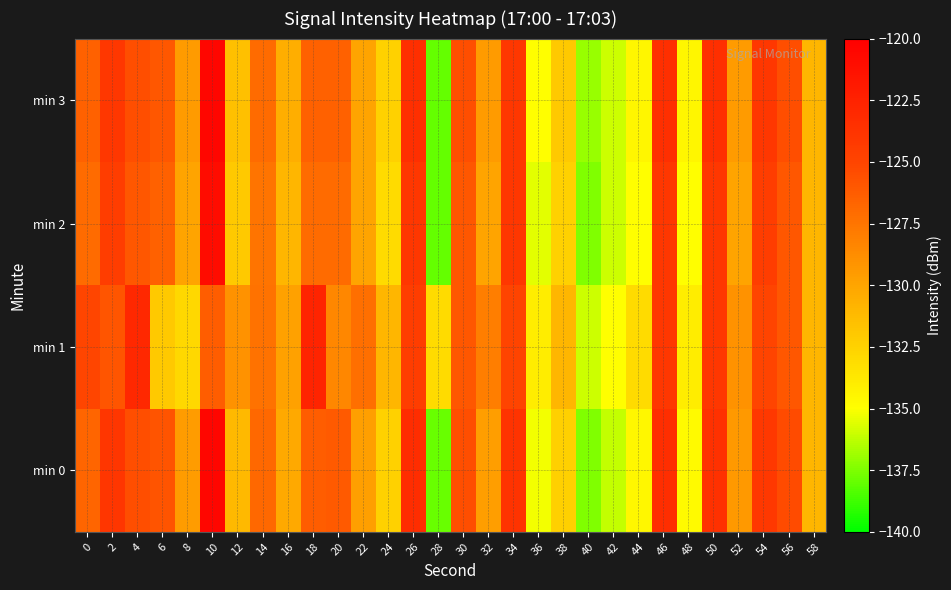

Between 20 and 38, which series saw the biggest shift?

min 0